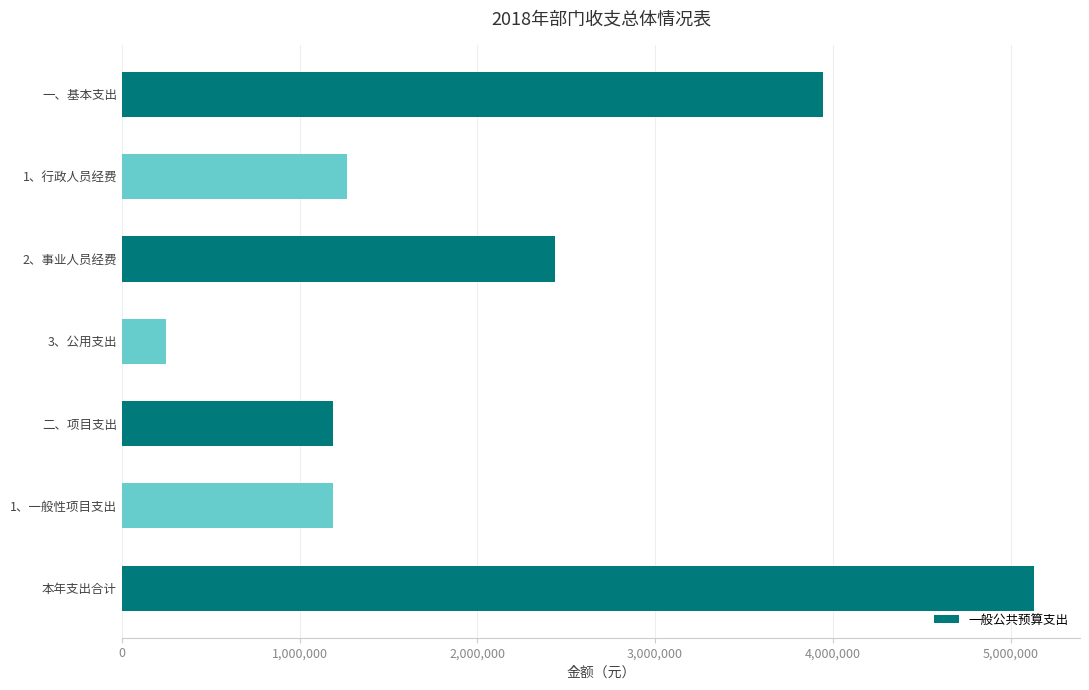

The chart shows a value of 5133405.3 at 本年支出合计. True or false?

True